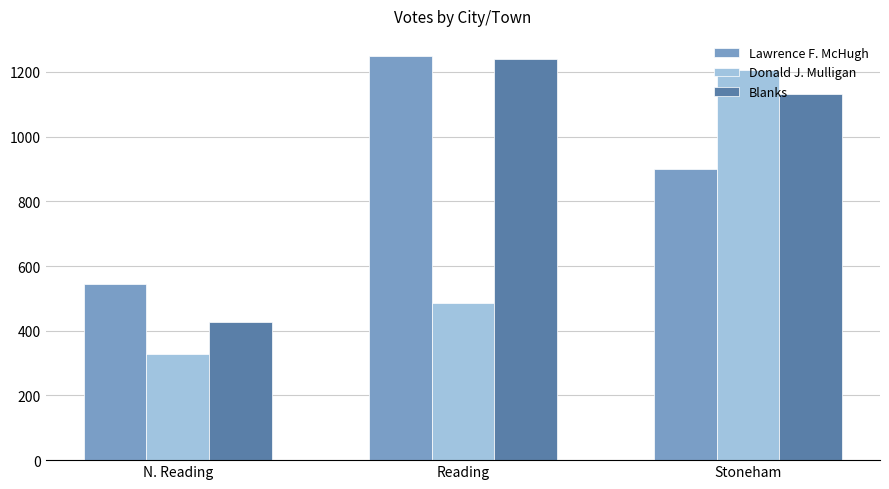

Is it true that Donald J. Mulligan equals 329 at N. Reading?

True